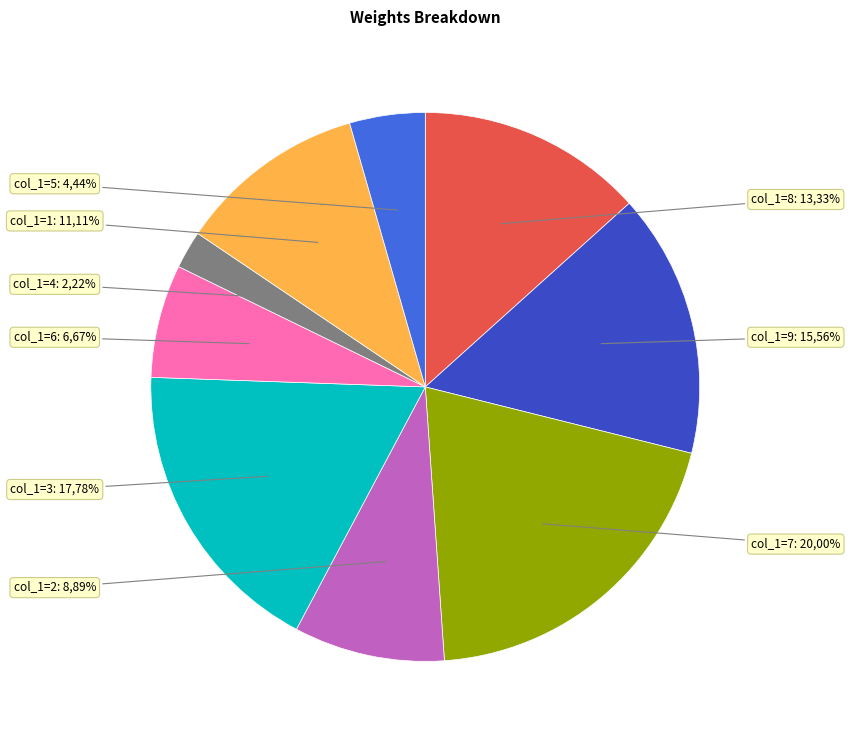

To the nearest percent, what percentage of the pie is 6?

7%